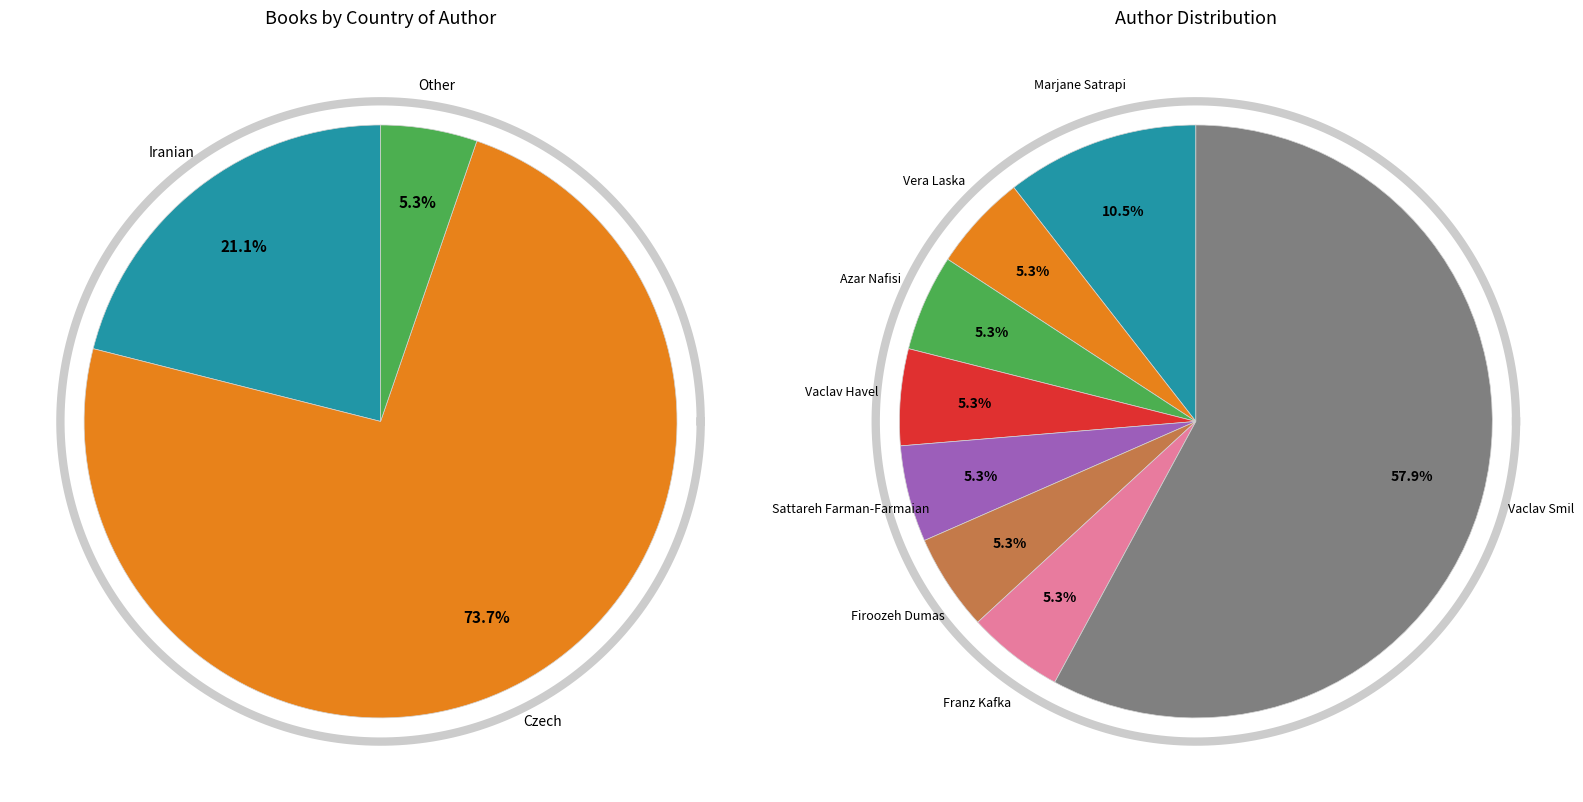

The Firoozeh Dumas slice represents 5% of the pie. True or false?

True